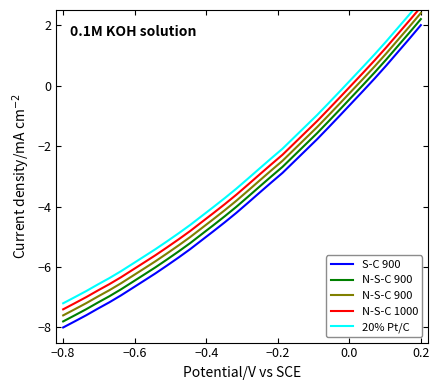

What is the highest value of the N-S-C 900 series?

2.4